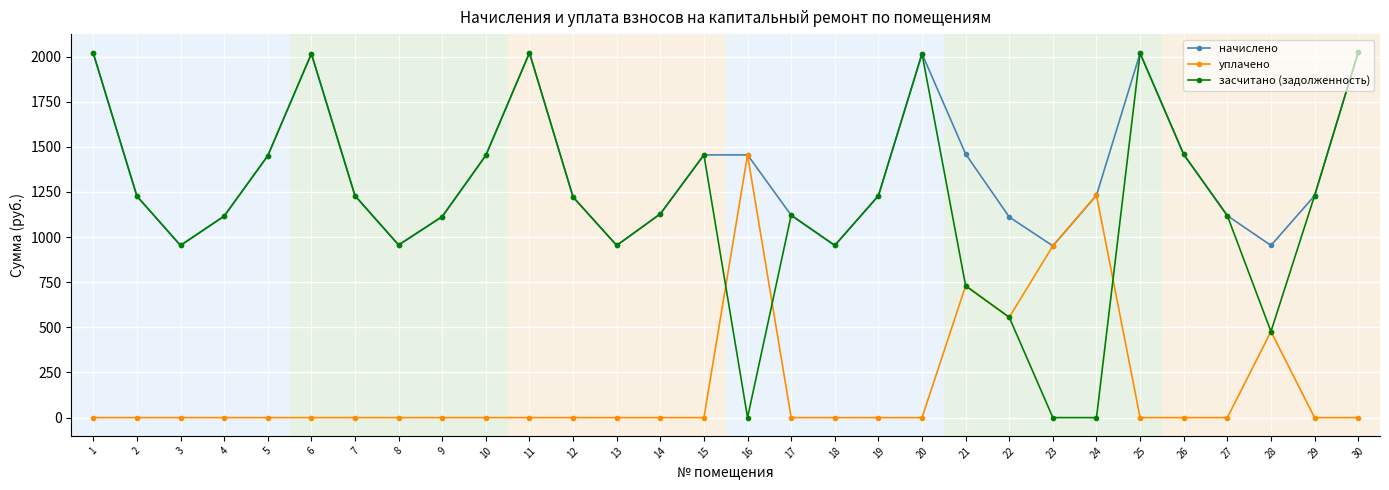

How many categories are shown in the chart?

30